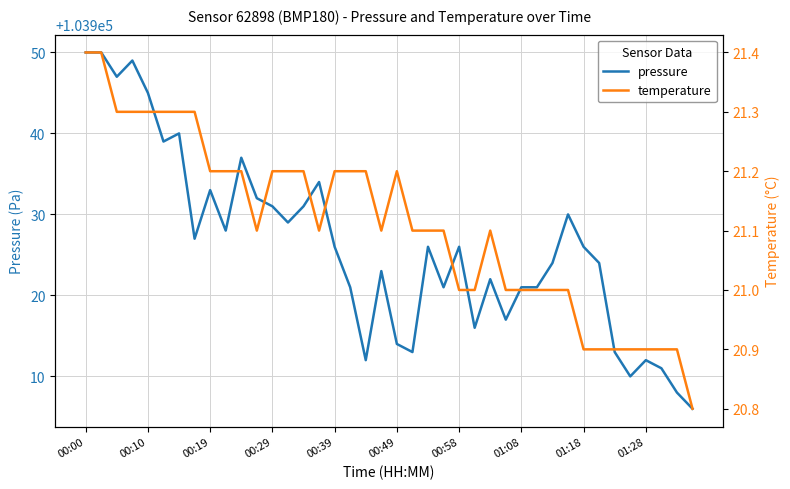

What is the value of the temperature point at the 34th from the left?

20.9